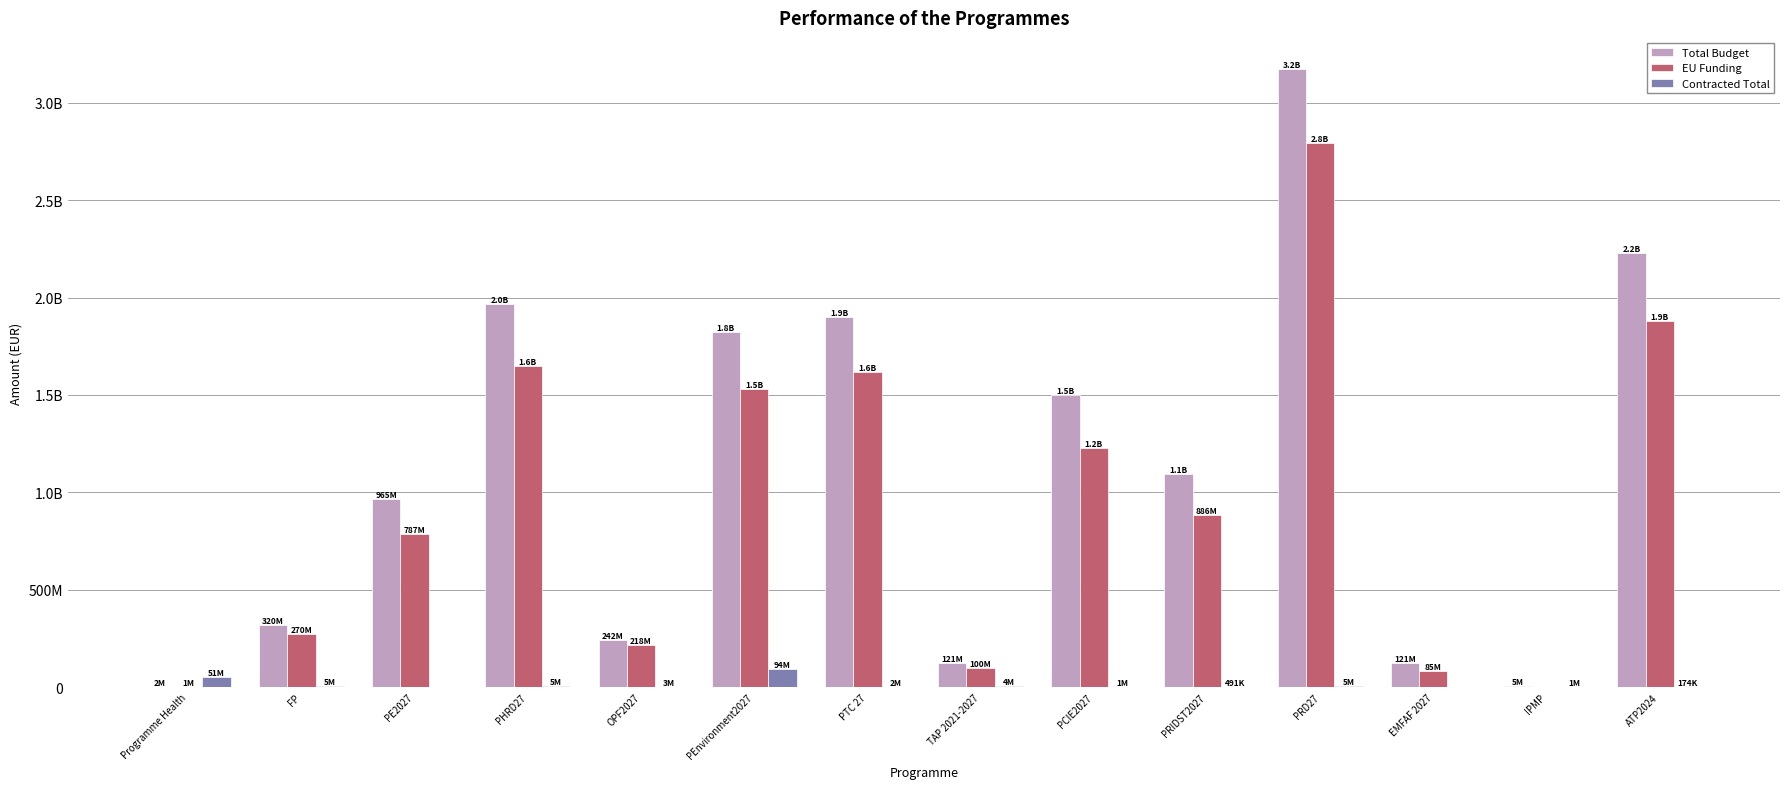

Is it true that Contracted Total equals 1233338.3 at IPMP?

True